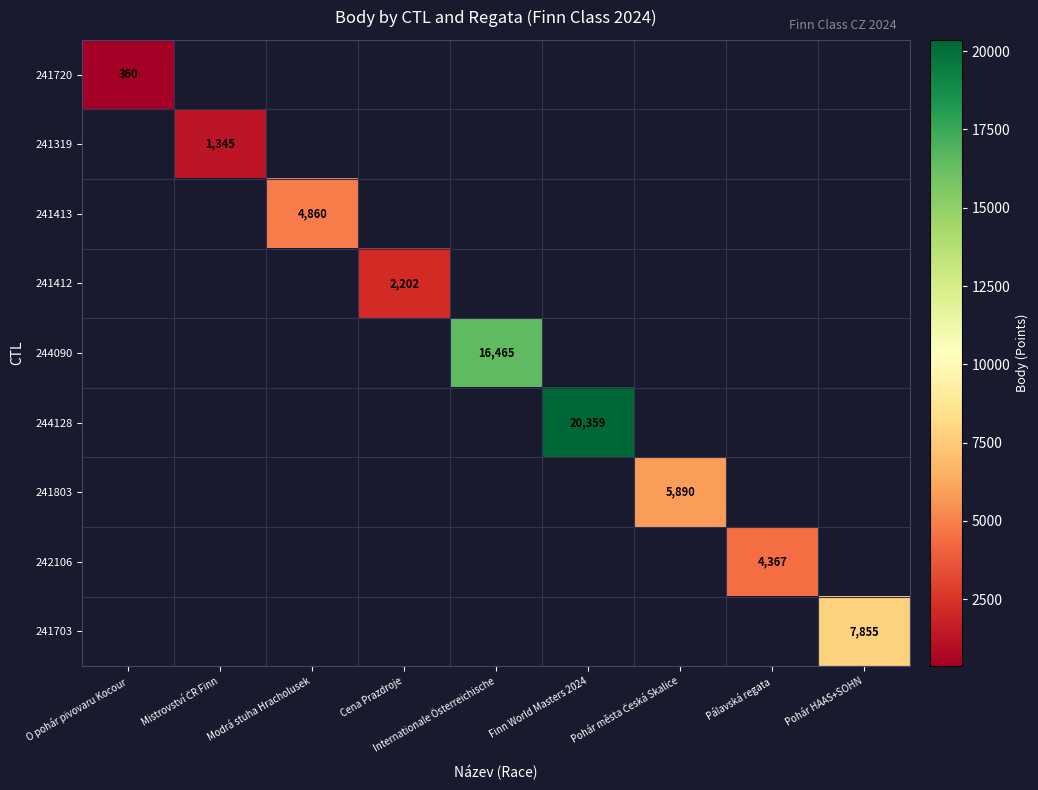

Is the value of 241720 at Mistrovství ČR Finn greater than the value of 241319 at Pohár města Česká Skalice?

No